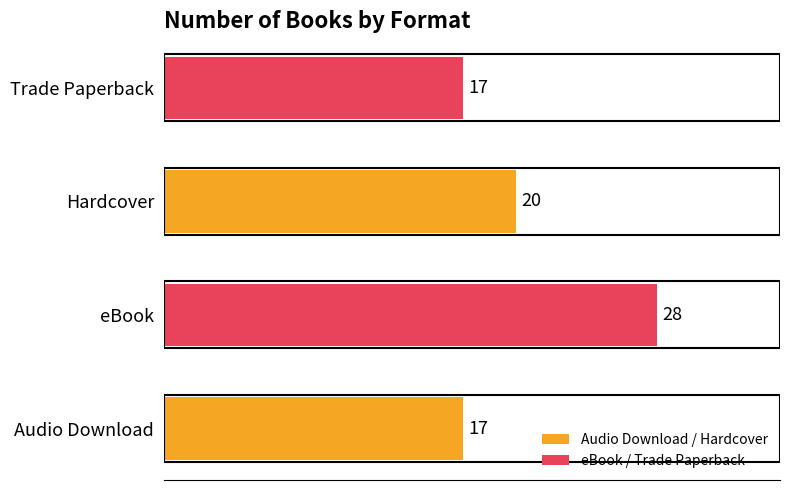

At which category does the chart reach its peak across all series?

eBook